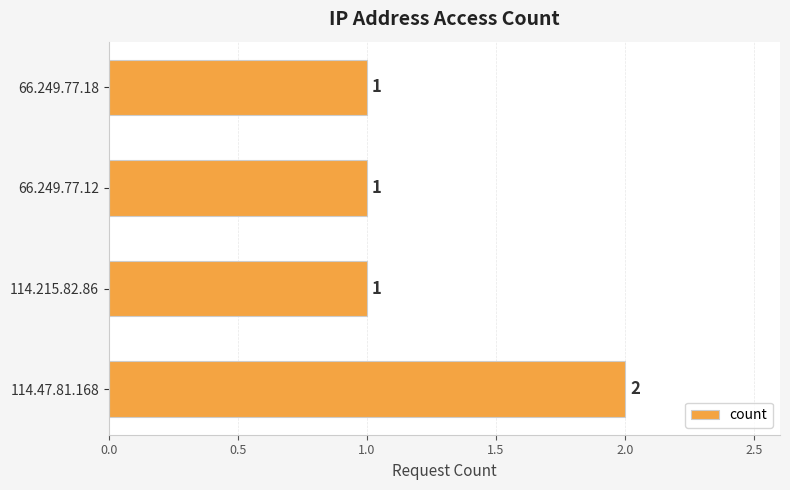

What is the average value?

1